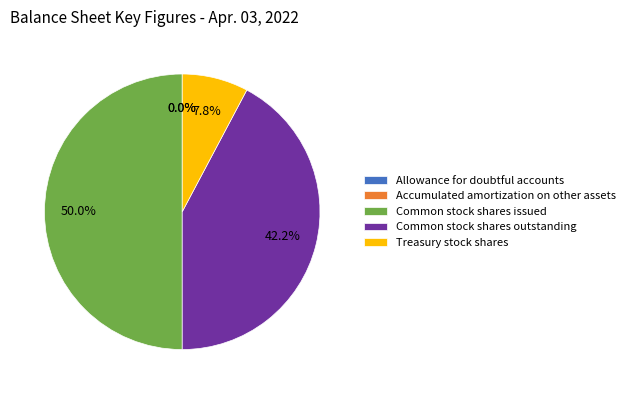

To the nearest percent, what portion does Common stock shares outstanding represent?

42%